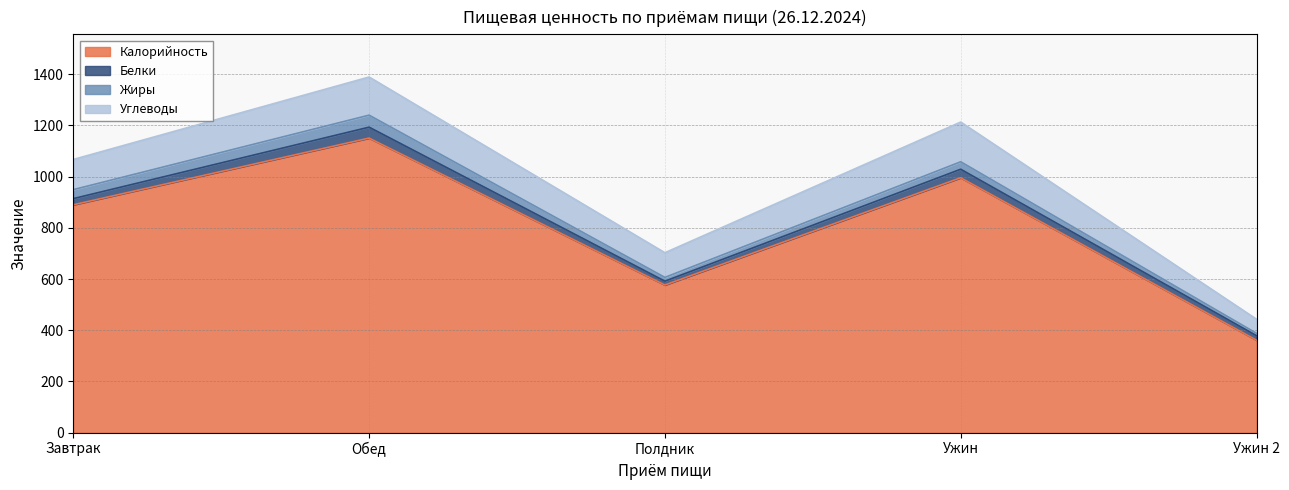

Reading left to right, extract all data points from this chart.

Калорийность: 890.0	1150.6	576.7	995.7	361.1
Белки: 24.1	42.7	15.0	33.2	17.6
Жиры: 35.1	47.0	14.7	29.2	9.3
Углеводы: 117.8	149.0	96.4	155.1	55.0